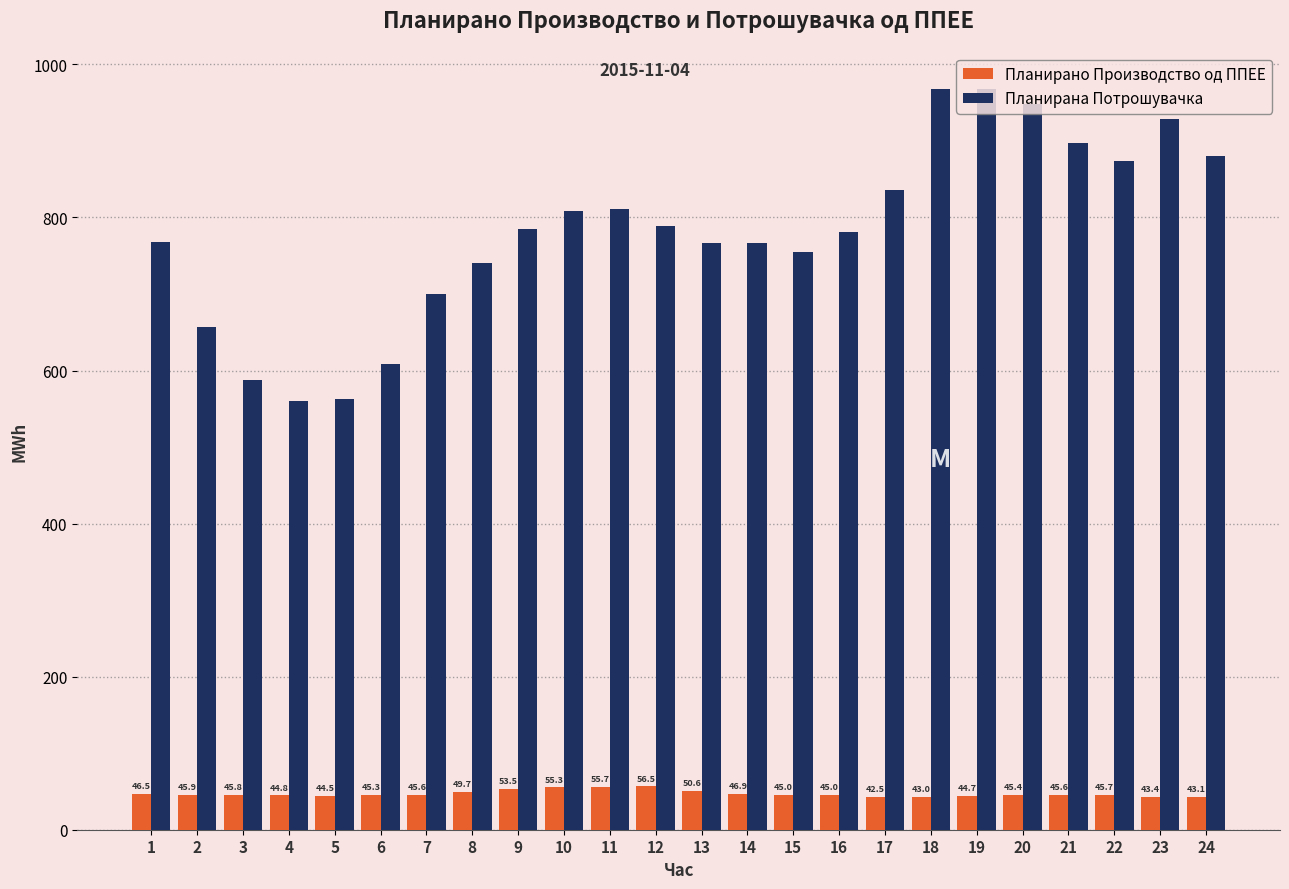

Which series has the largest range (max minus min)?

Планирана Потрошувачка